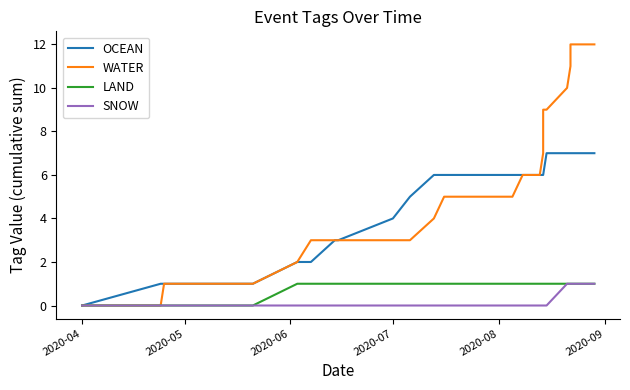

True or false: SNOW has more than 0 interior local peaks.

False